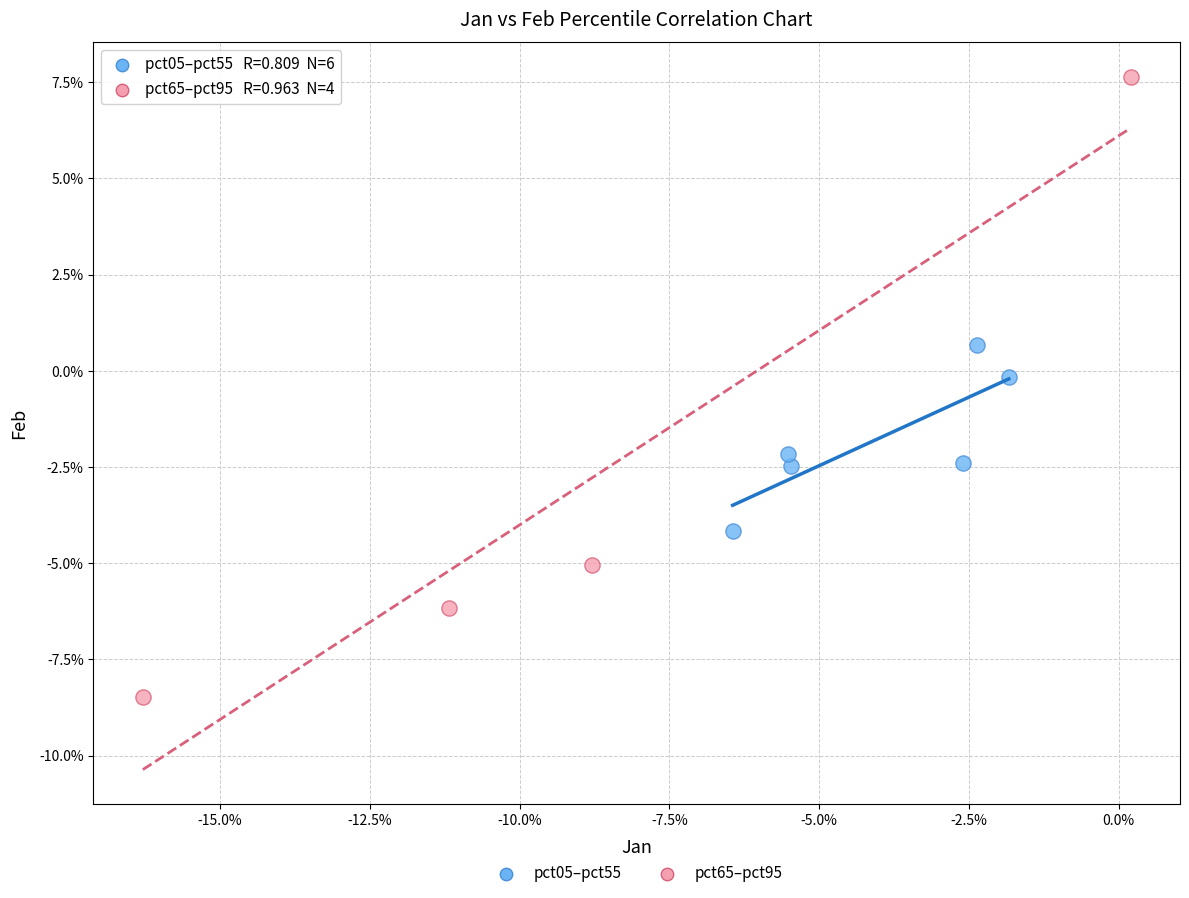

Which series reaches the minimum Y coordinate?

pct65–pct95